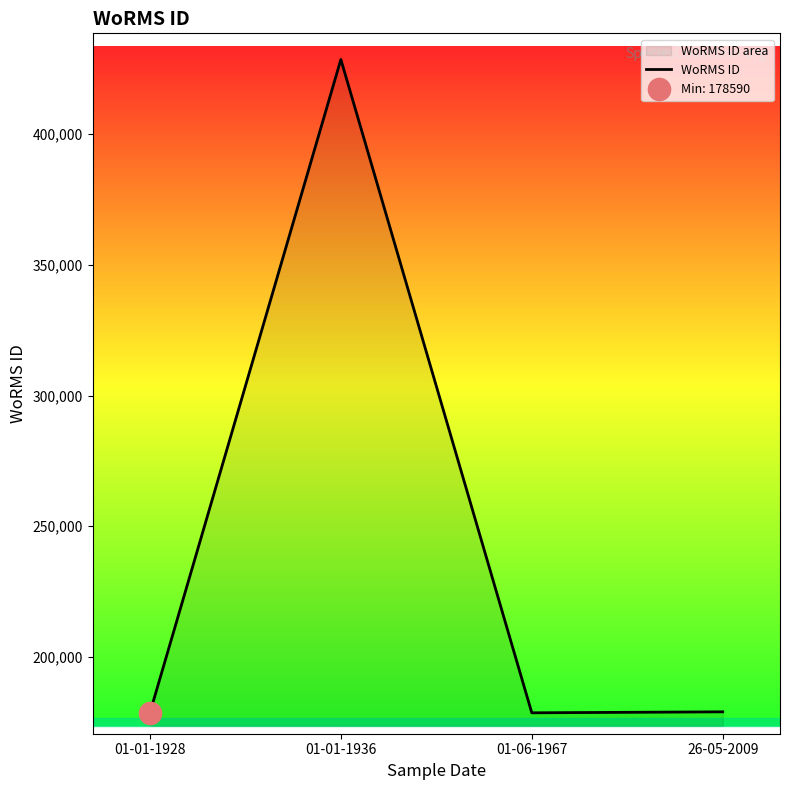

How many interior local peaks (higher than both neighbors) does the data have?

1